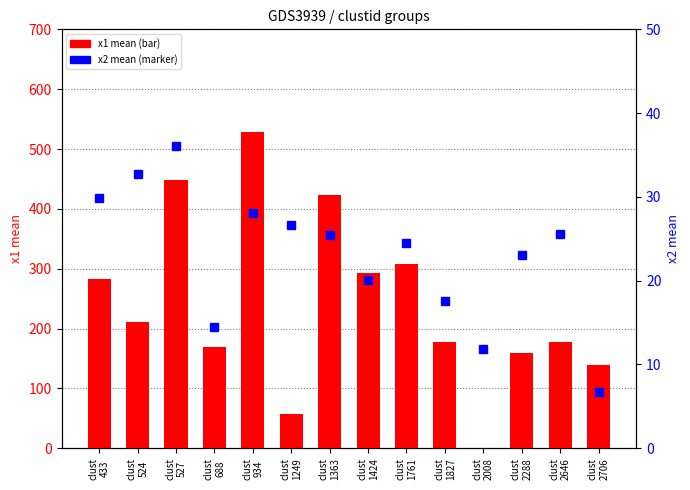

The x1 mean series shows 177.1 at clust
1827. True or false?

True